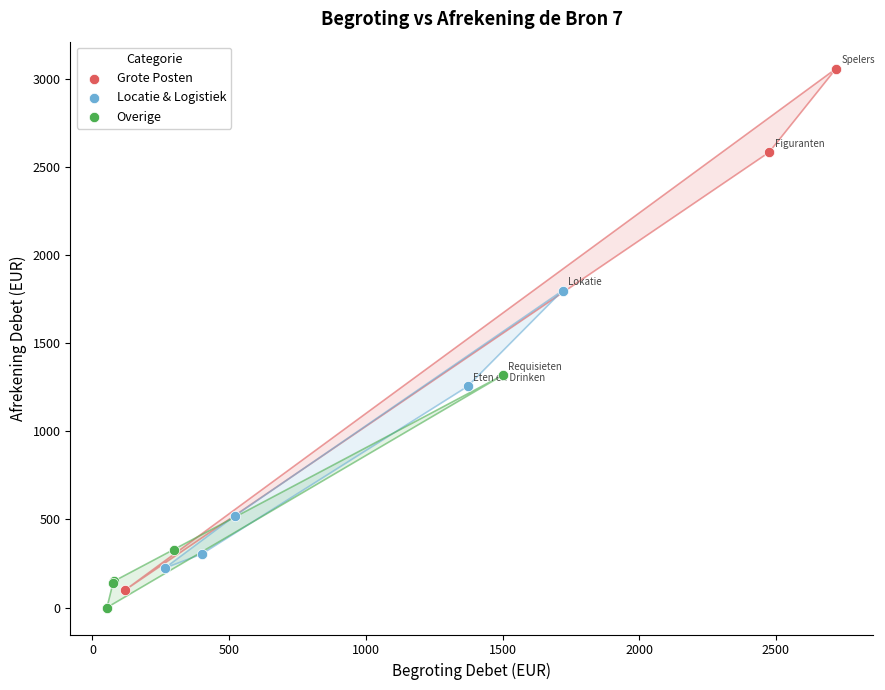

Which series contains the highest Y value?

Grote Posten